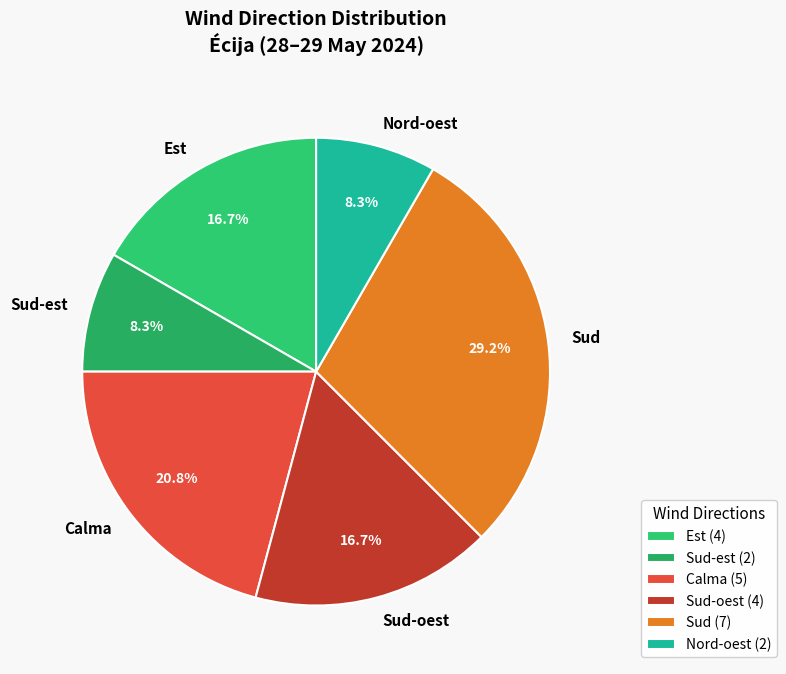

Approximately how many times larger is the value at Est compared to Sud-est?

2.0